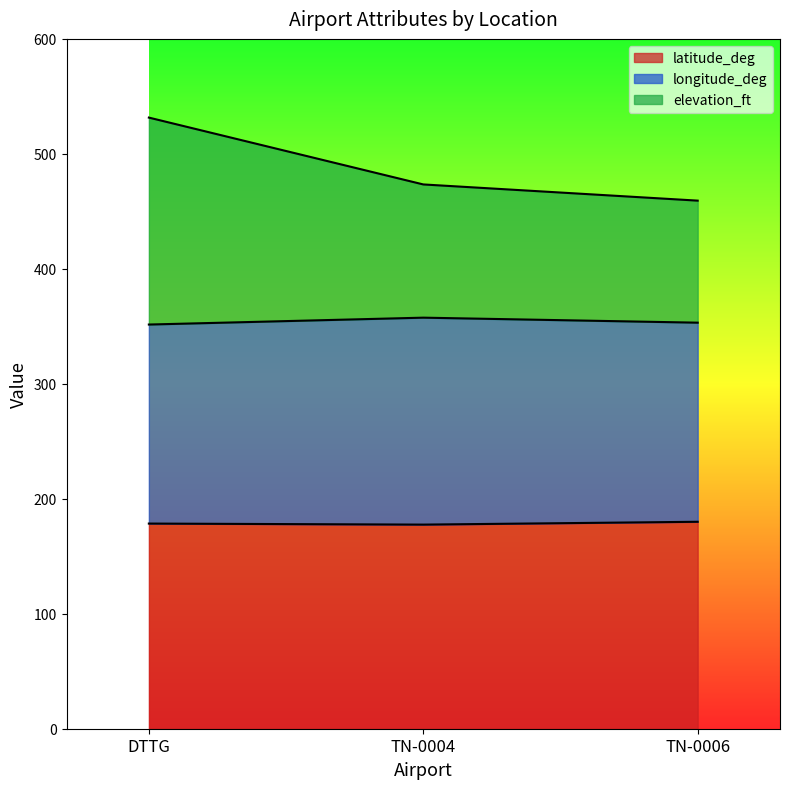

What is the smallest value displayed?

177.5